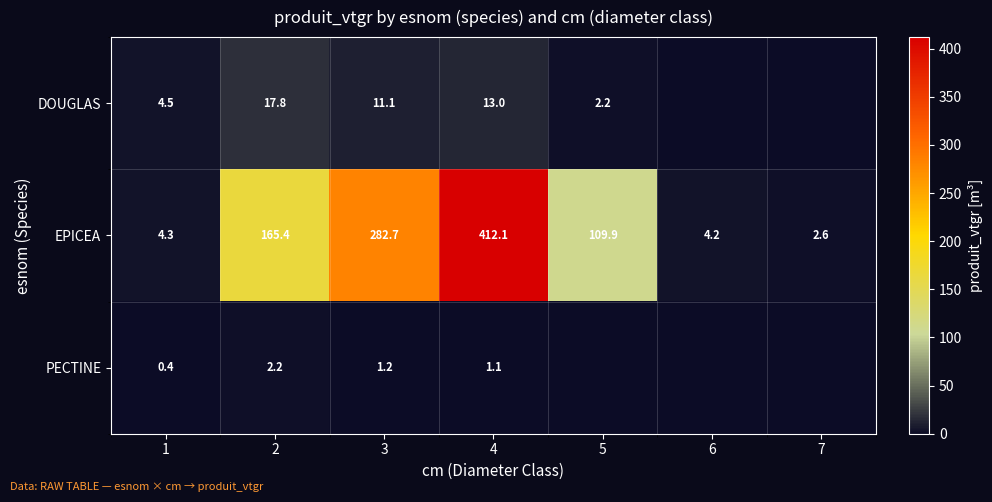

Is the value of EPICEA at 1 greater than the value of PECTINE at 4?

Yes